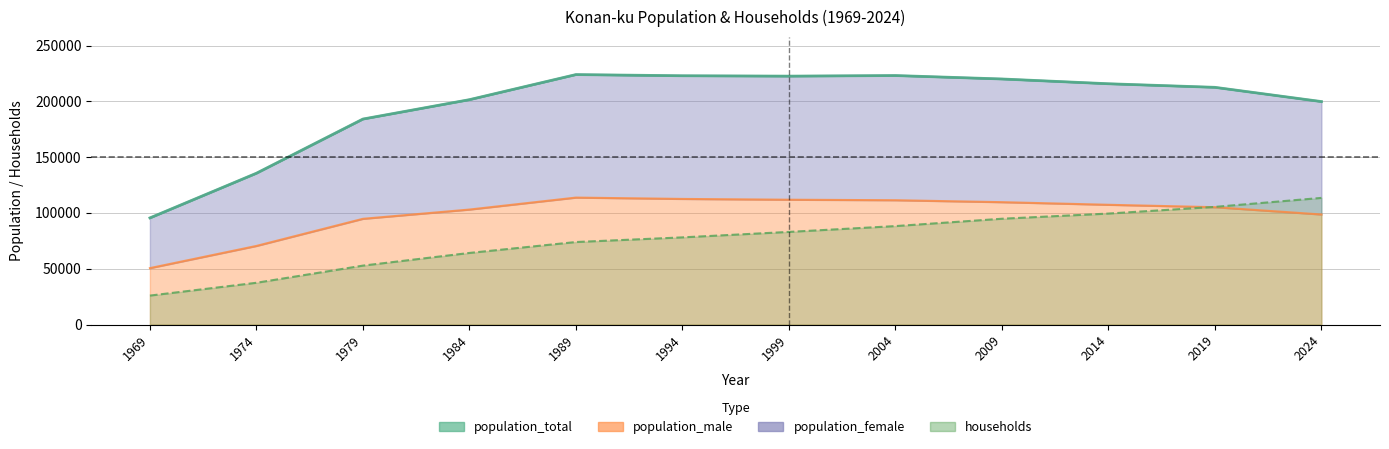

What is the minimum value for households?

25928